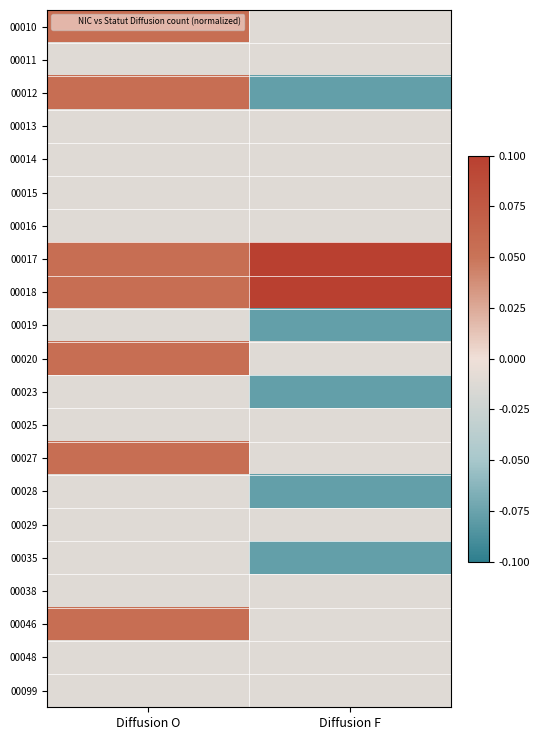

How many series are shown in this chart?

21